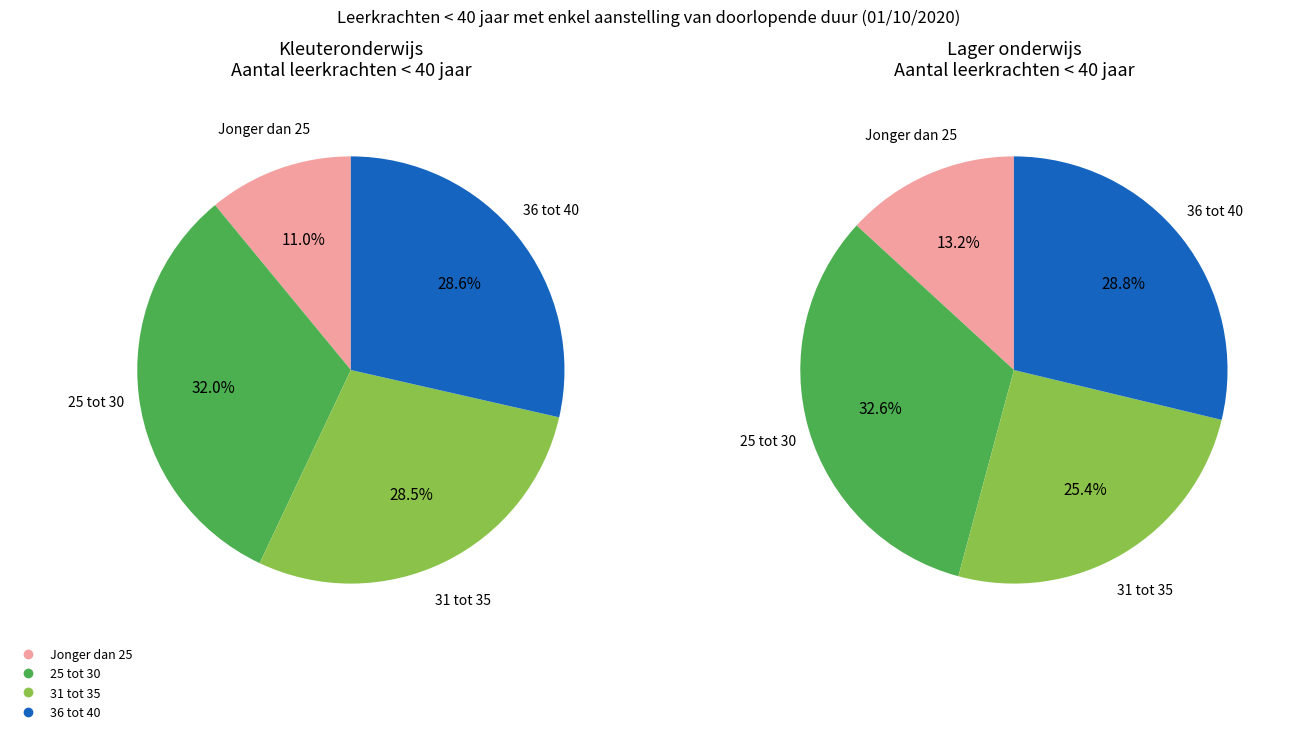

How many segments does this pie chart have?

4